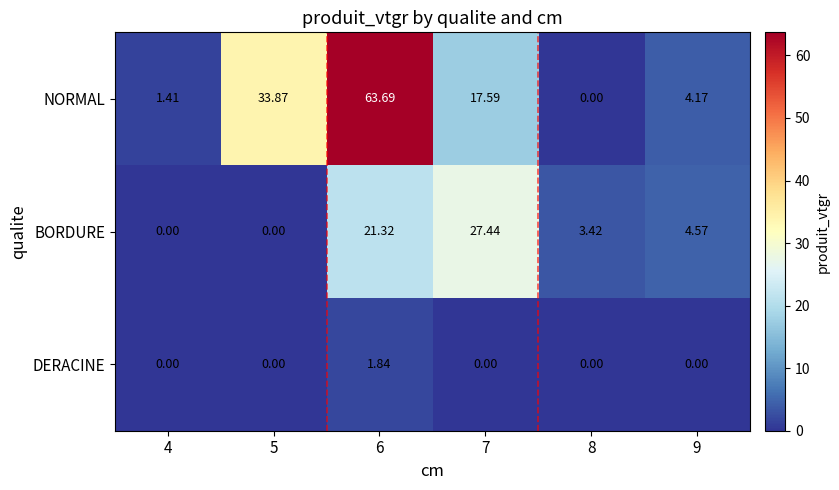

Which series changed the most between 6 and 7?

NORMAL